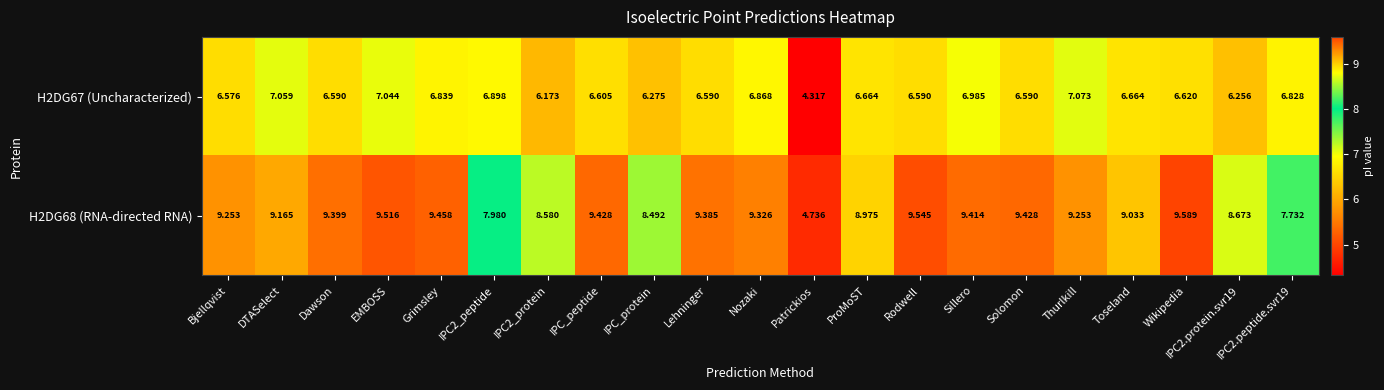

Count the number of data series in this chart.

2